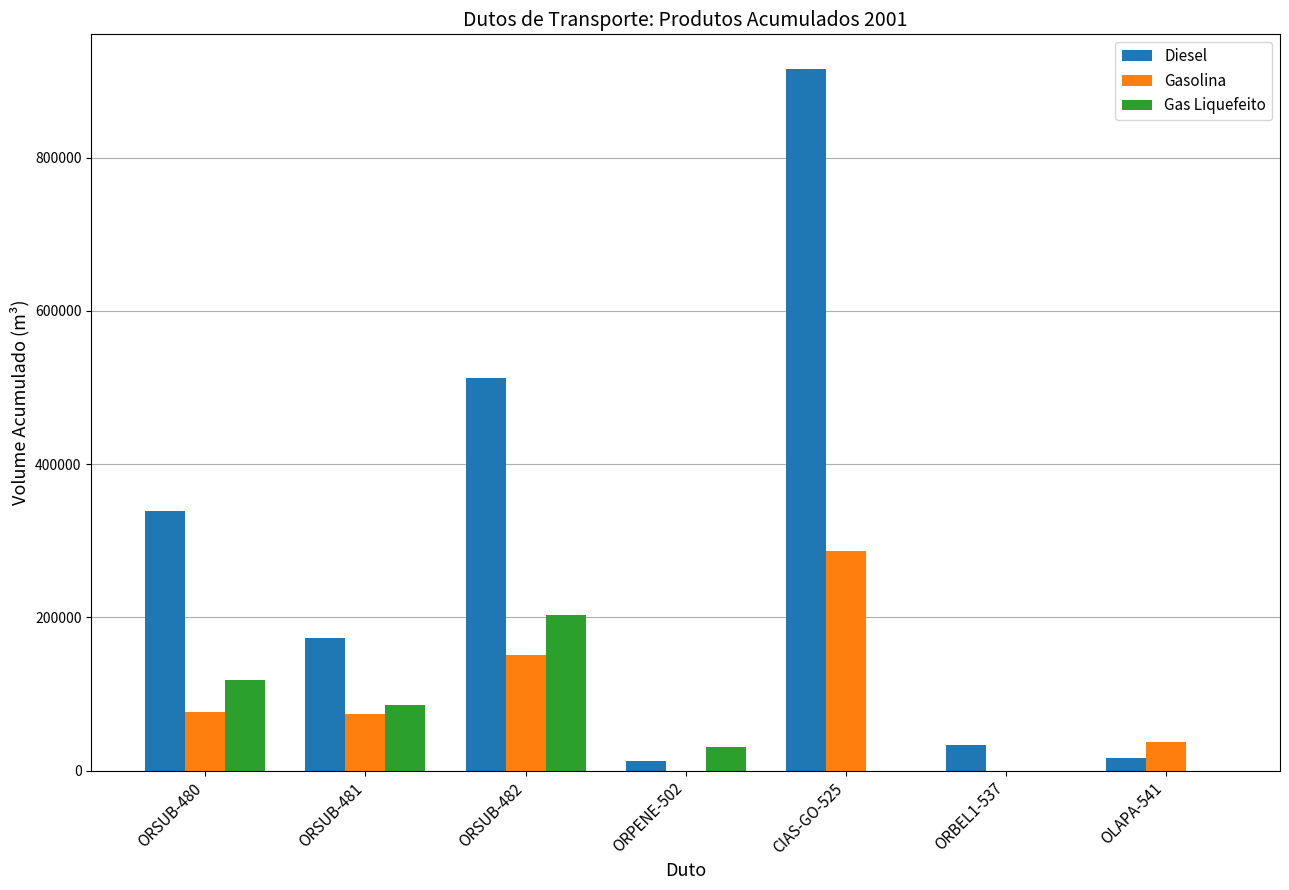

Which series has the largest total across all categories?

Diesel